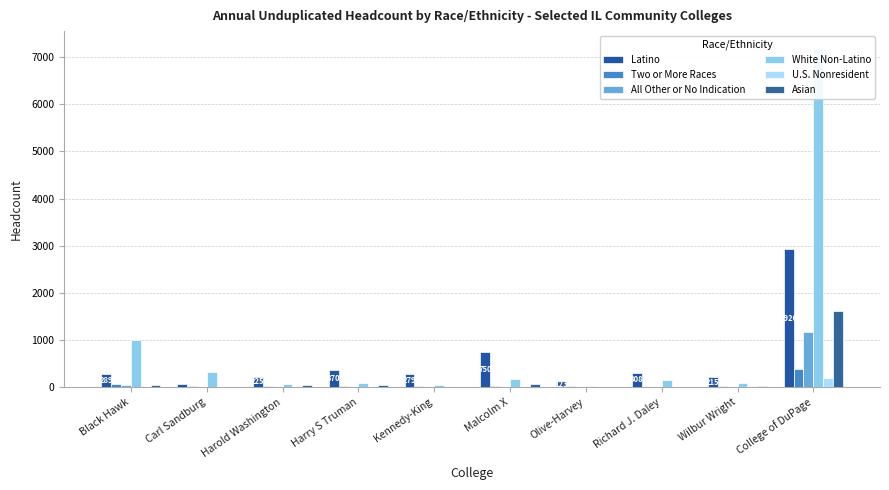

Between Black Hawk and Harold Washington, which is larger?

Black Hawk